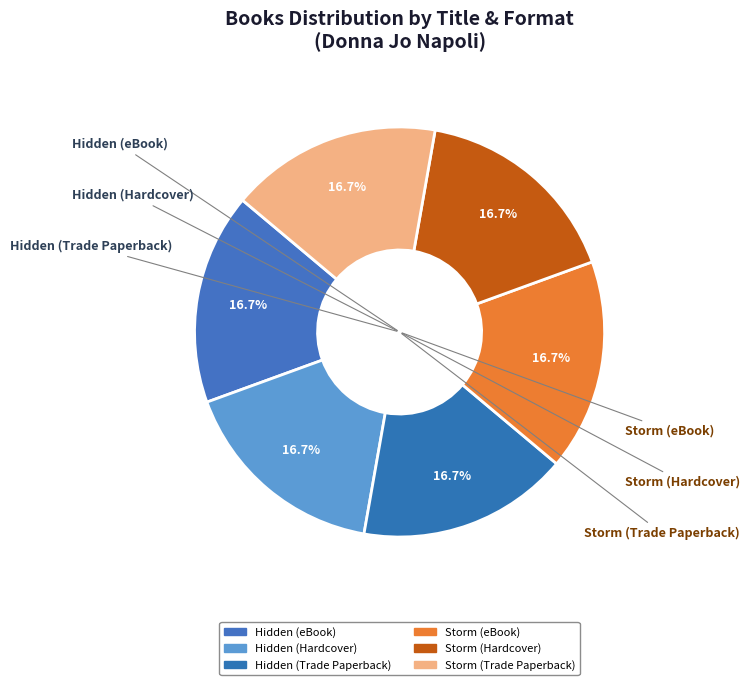

Does Hidden (Hardcover) represent more than half of the total?

No